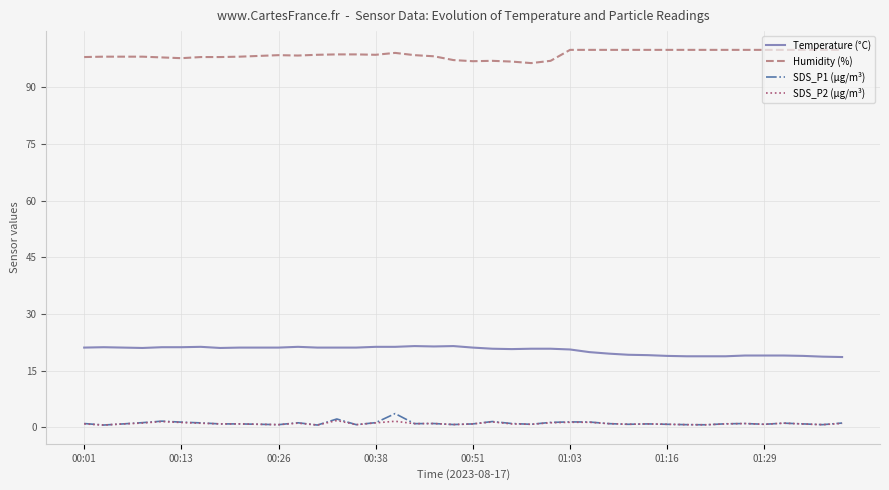

Which series has the largest total across all categories?

Humidity (%)